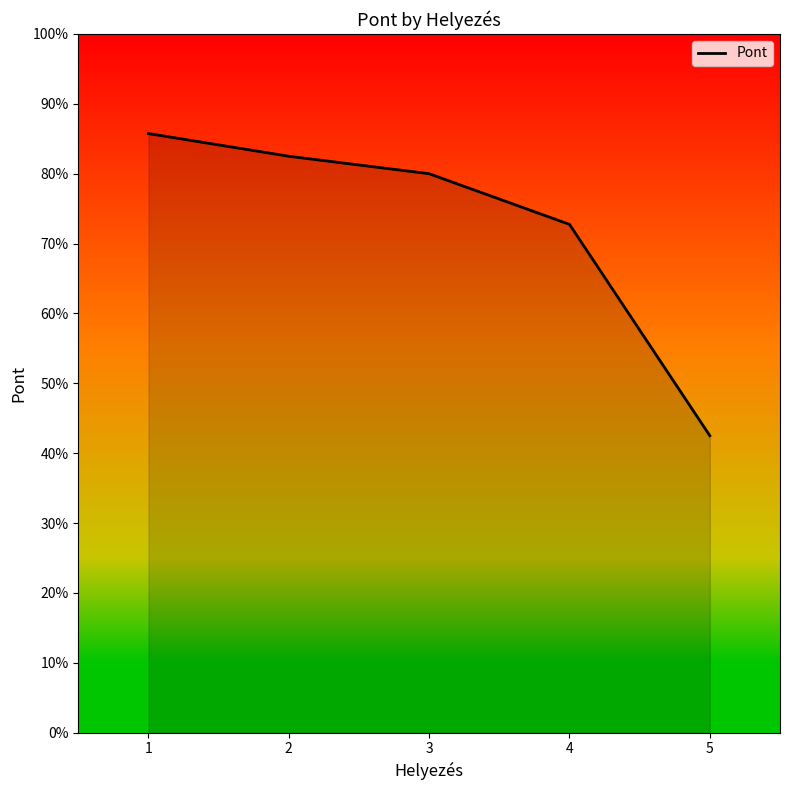

How many lines are shown in the chart?

1